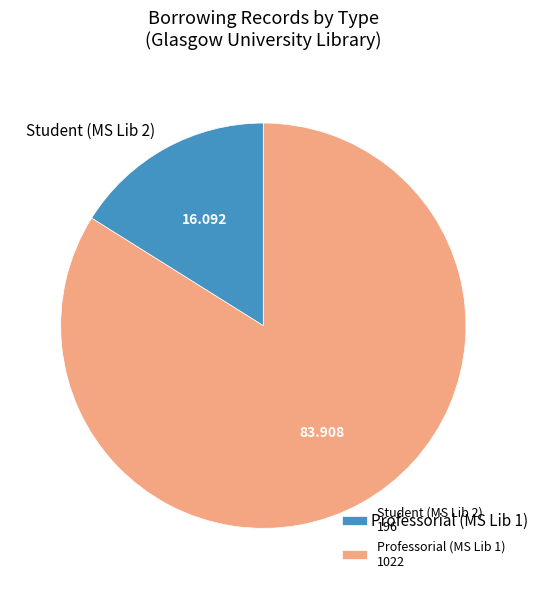

Do Professorial (MS Lib 1) and Student (MS Lib 2) together represent more than half of the pie?

Yes